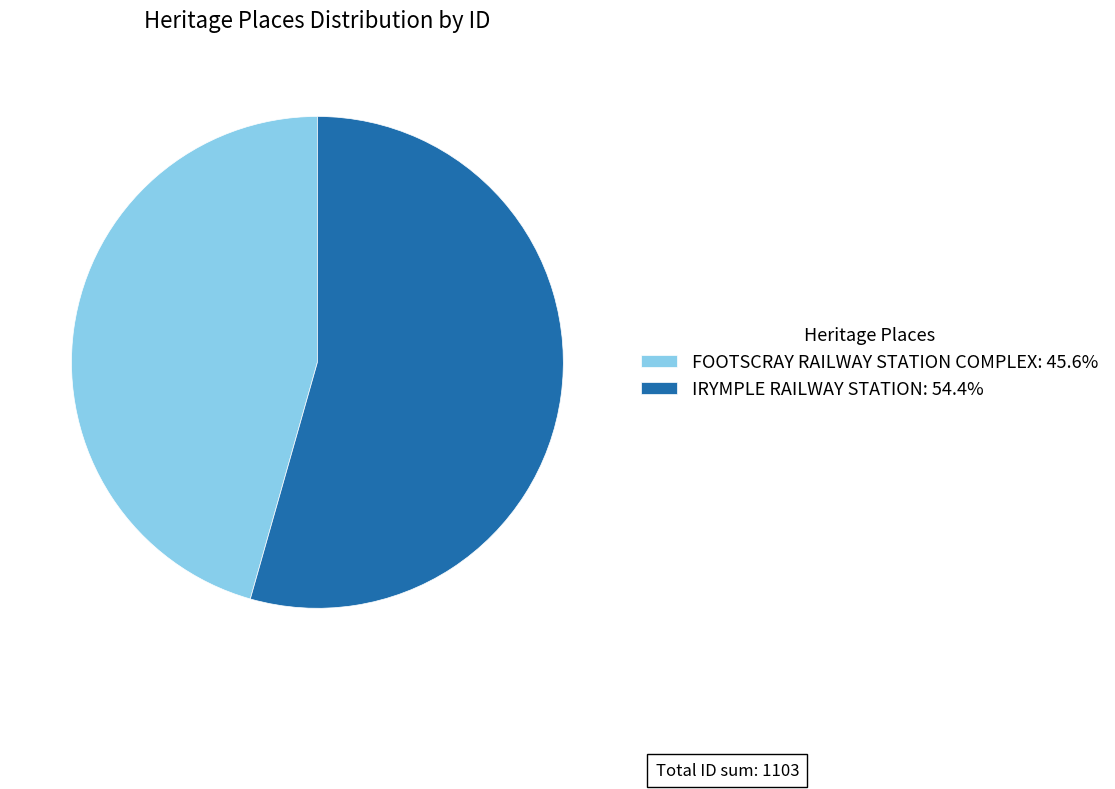

What is the largest slice in the pie chart?

IRYMPLE RAILWAY STATION